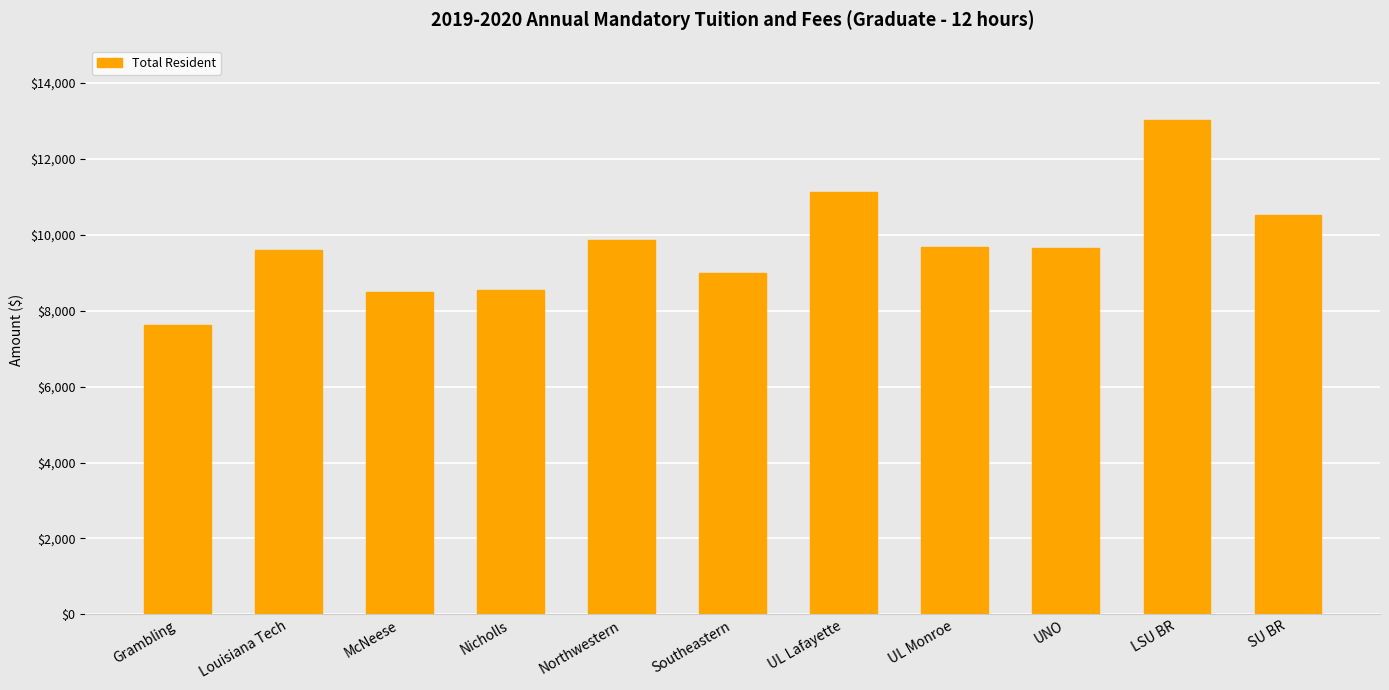

Read the value at LSU BR, to the nearest 100.

13000